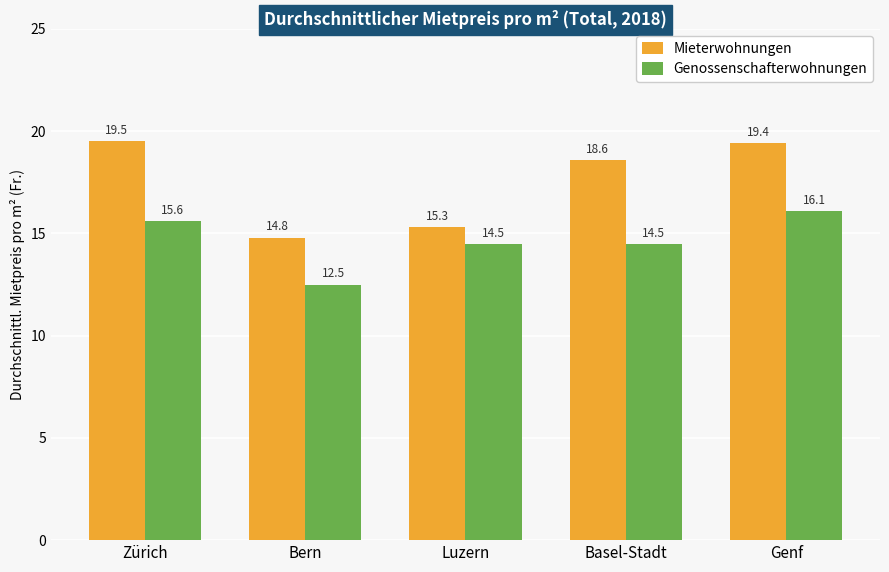

At Luzern, list the series in order from smallest to largest.

Genossenschafterwohnungen, Mieterwohnungen